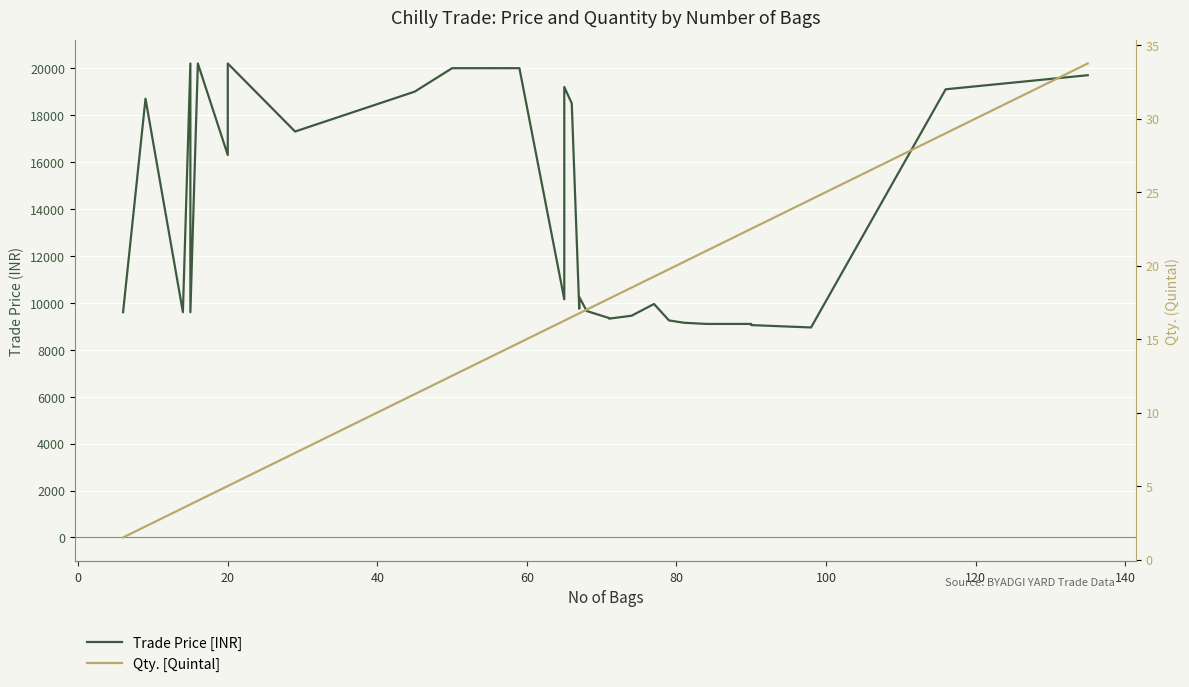

Which series has the largest range (max minus min)?

Trade Price [INR]